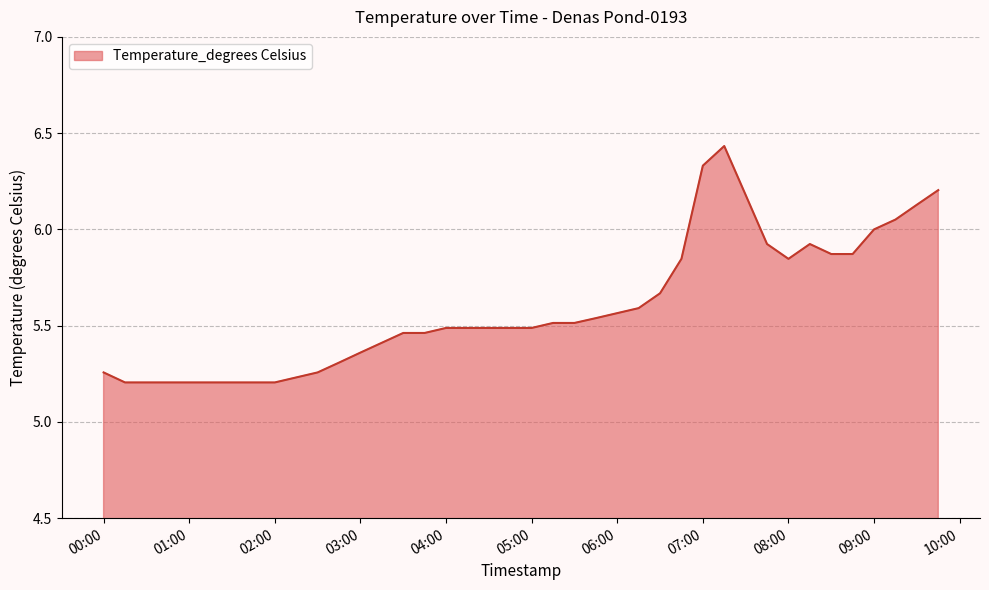

What is the difference between the maximum and minimum values?

1.2